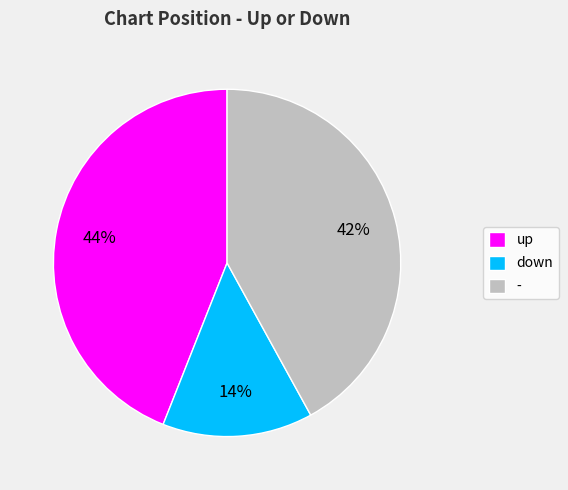

Is it true that - is 37% of the pie?

False